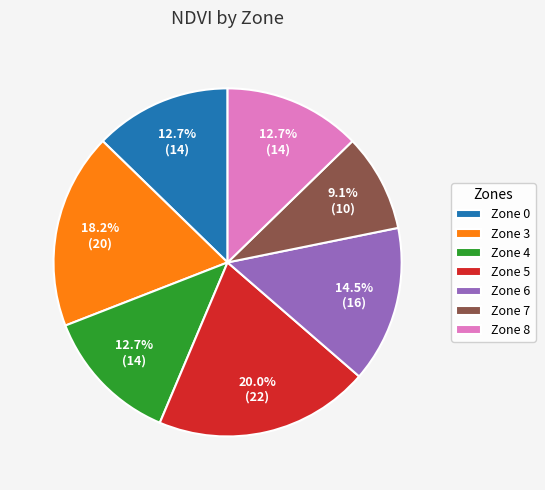

To the nearest percent, what is the combined percentage of Zone 0 and Zone 7?

22%